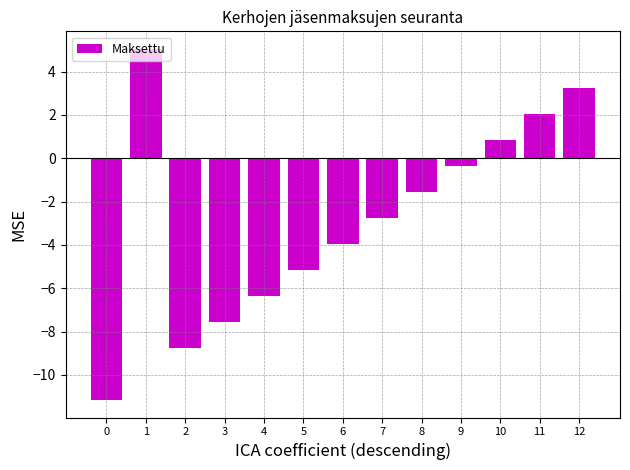

What is the sum of all values?

-36.4